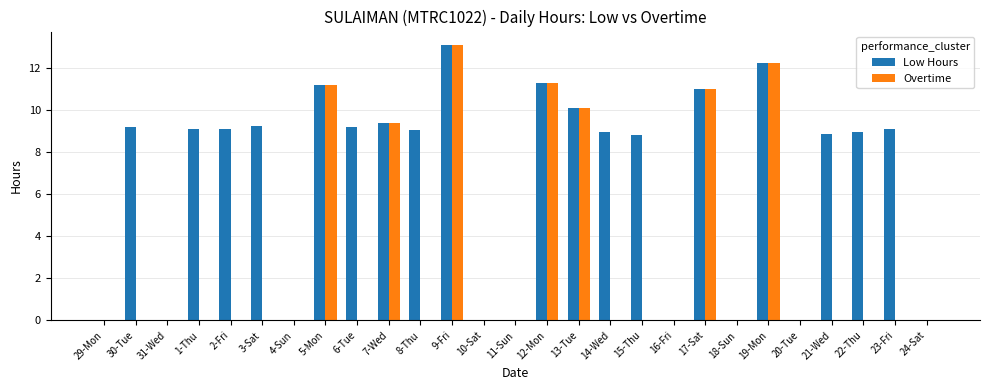

What are all the series names shown in the legend?

Low Hours, Overtime